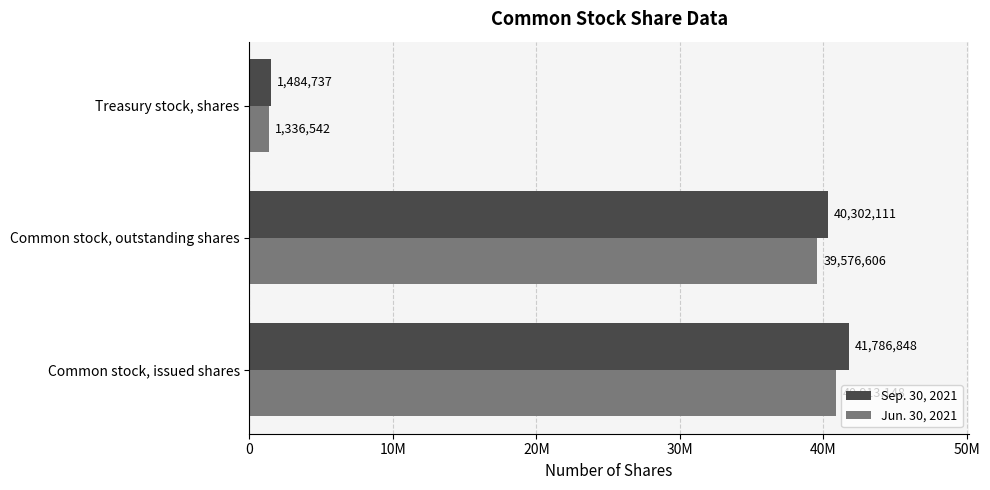

Which series has the largest range (max minus min)?

Sep. 30, 2021